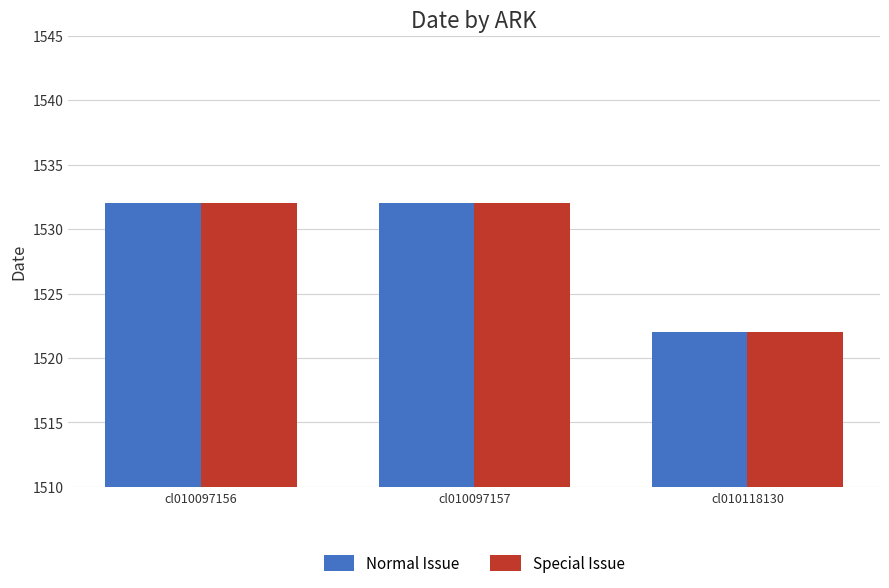

How many values in the Normal Issue series are below 1532?

1